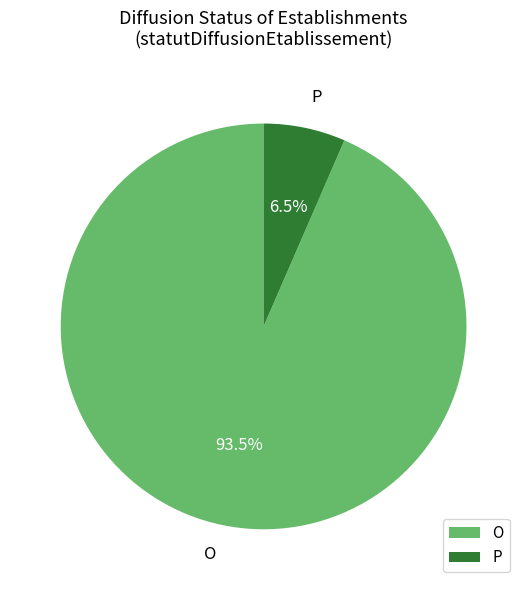

Count the number of slices in the pie.

2